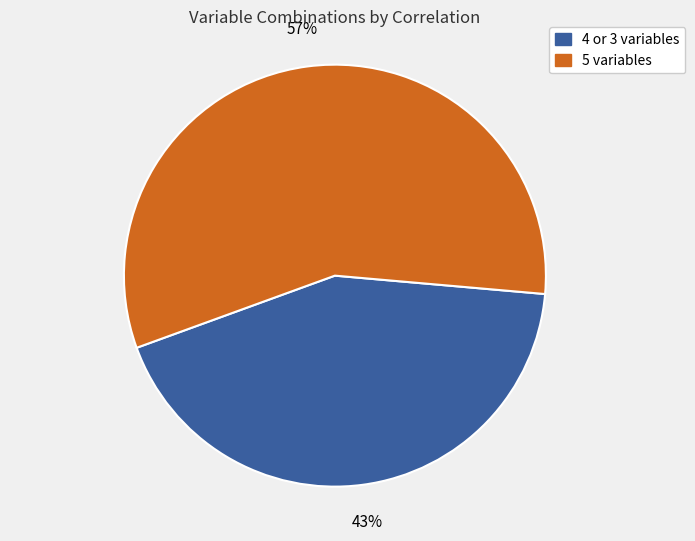

Is there any slice that represents more than half of the pie?

Yes